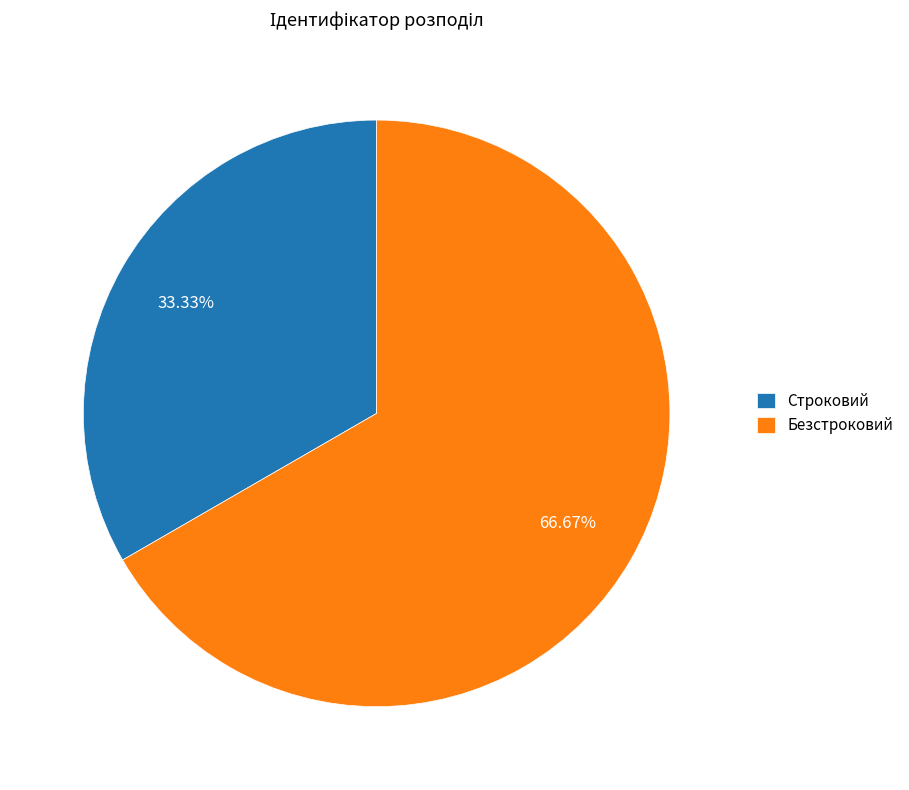

What percentage is the Безстроковий slice, to the nearest percent?

67%